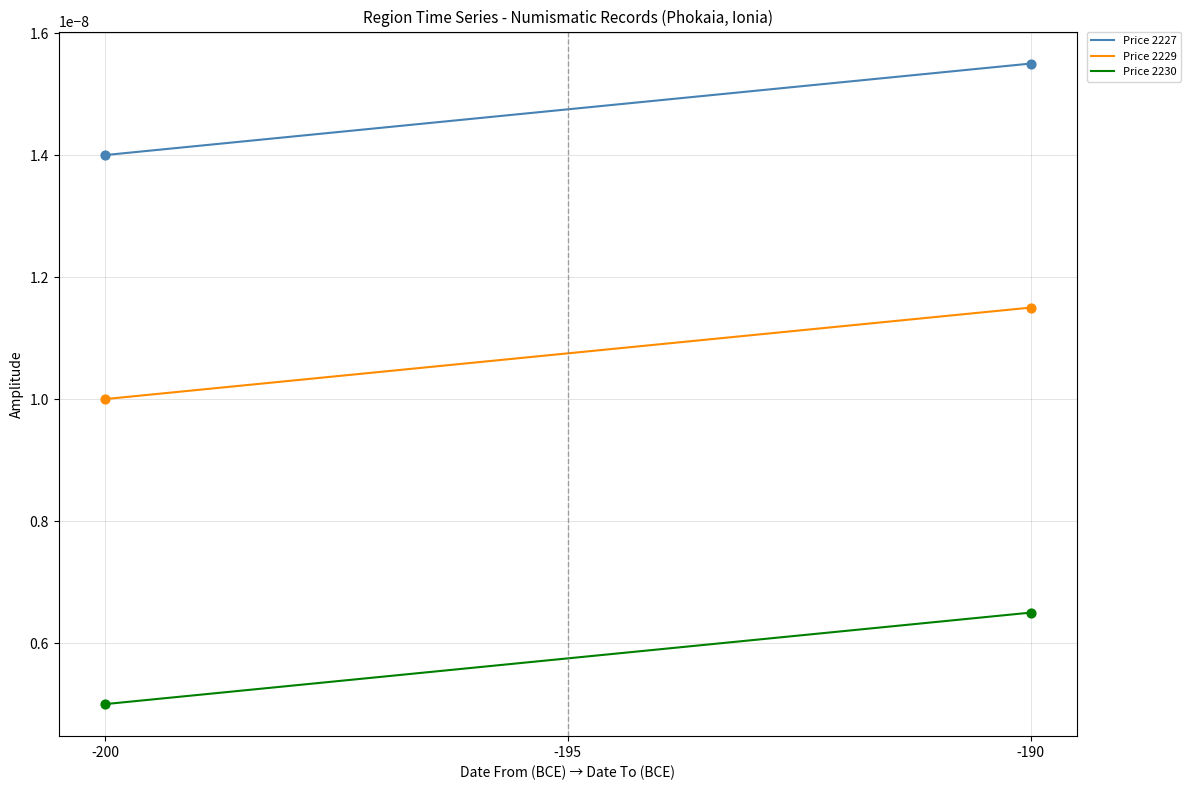

Which series has the largest total across all categories?

Price 2227